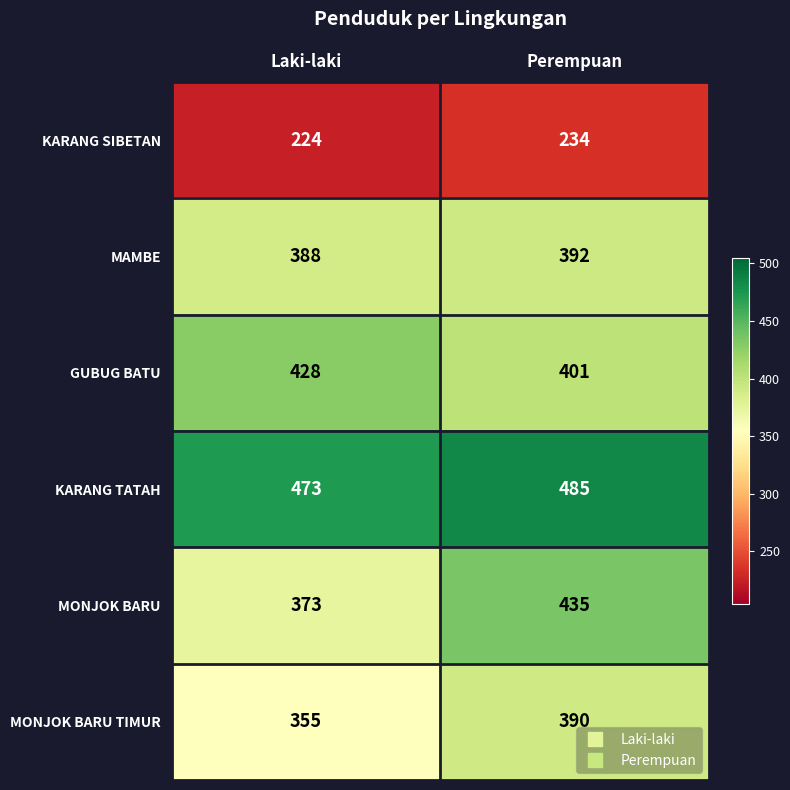

What is the spread (max minus min) of values at Perempuan?

251